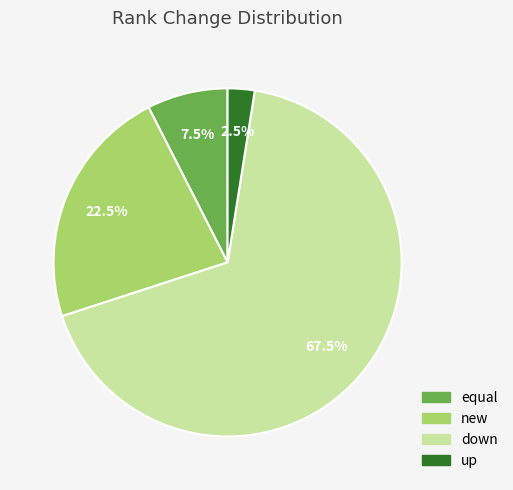

Which category has the smallest portion of the pie?

up